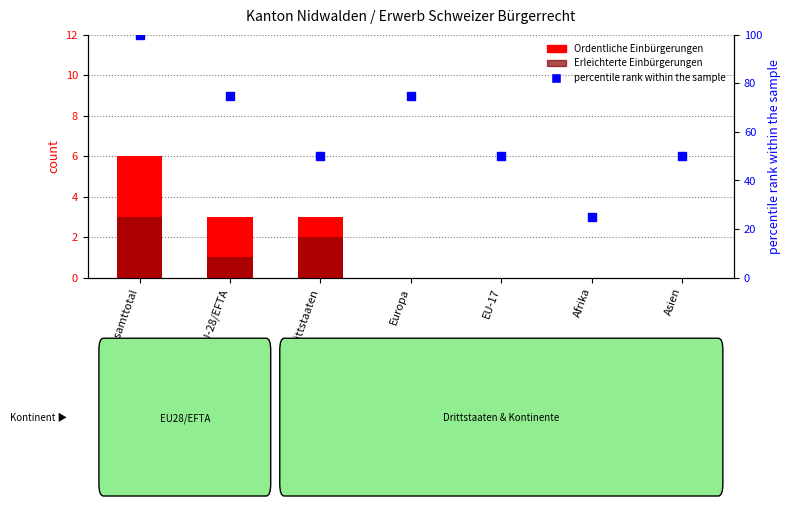

Which series has the largest Y range (max minus min)?

percentile rank within the sample